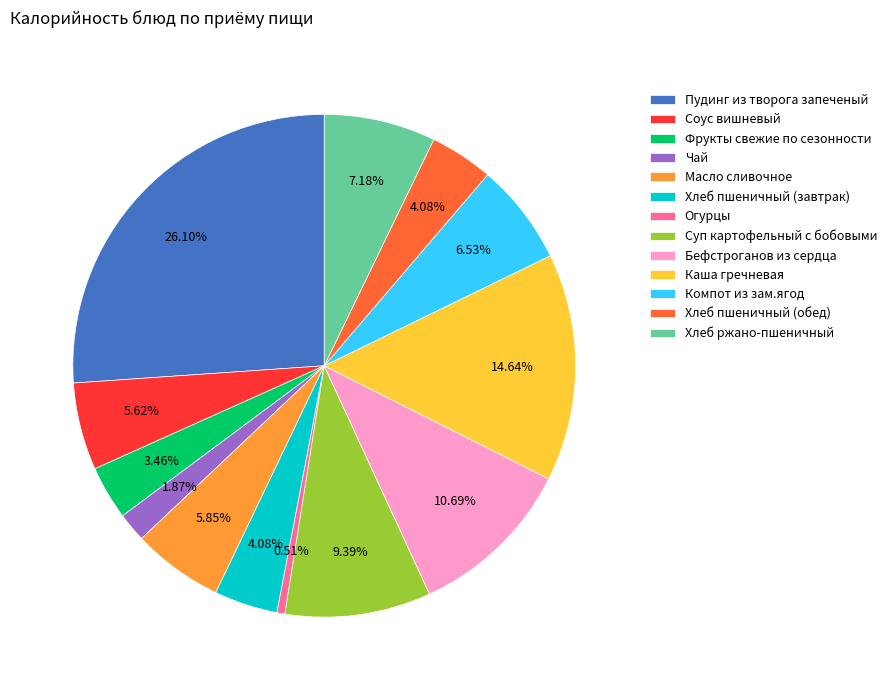

How many slices are in this pie chart?

13